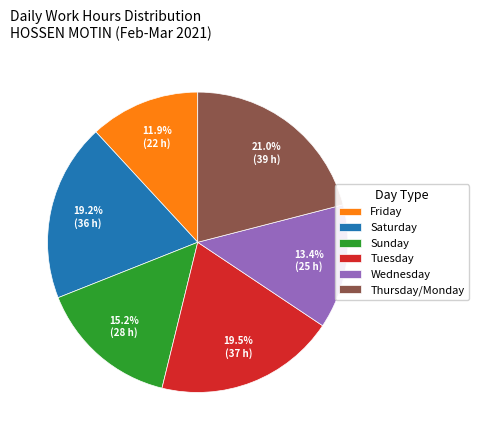

Is Sunday the majority of the pie?

No